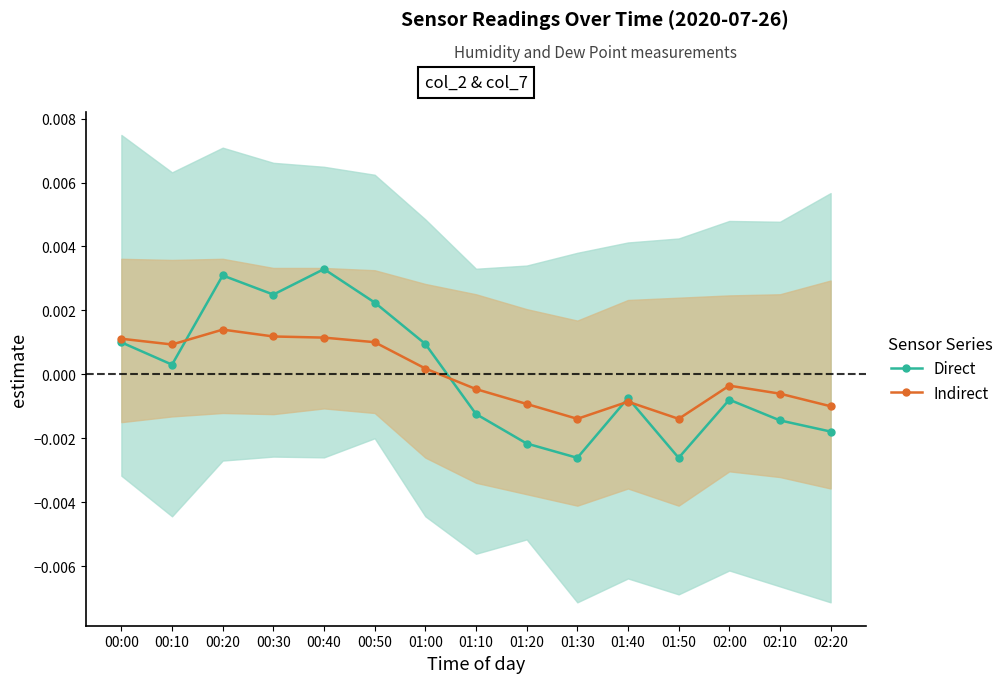

How many times do Direct and Indirect cross each other?

4